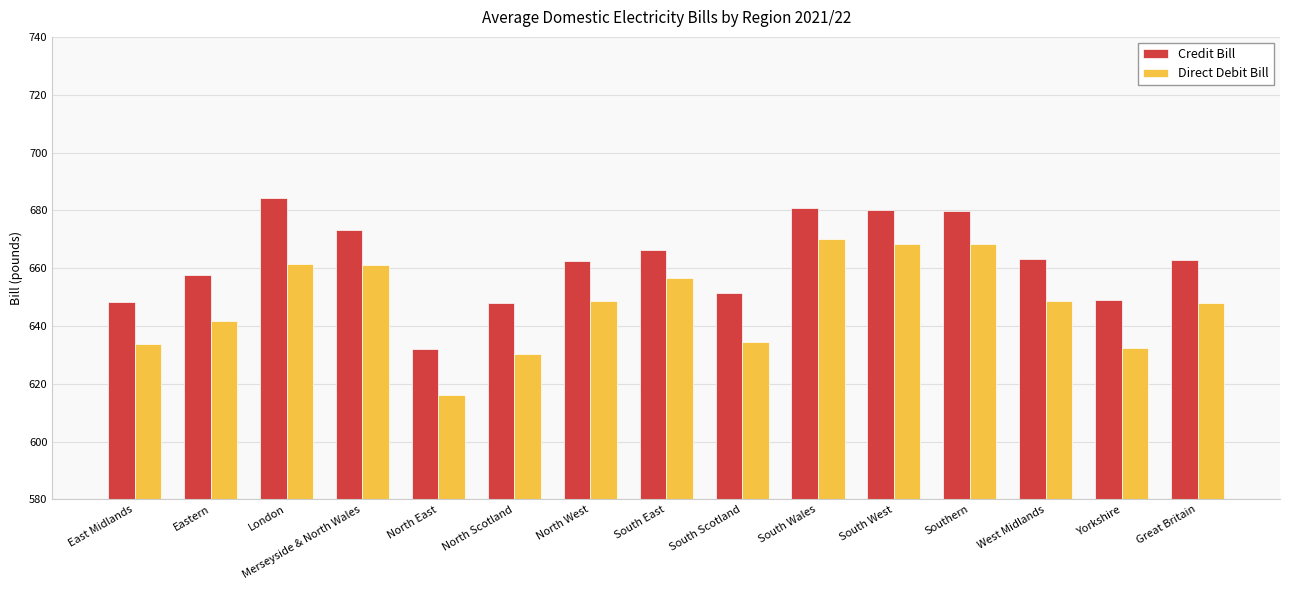

Read the Direct Debit Bill value at North Scotland.

630.2